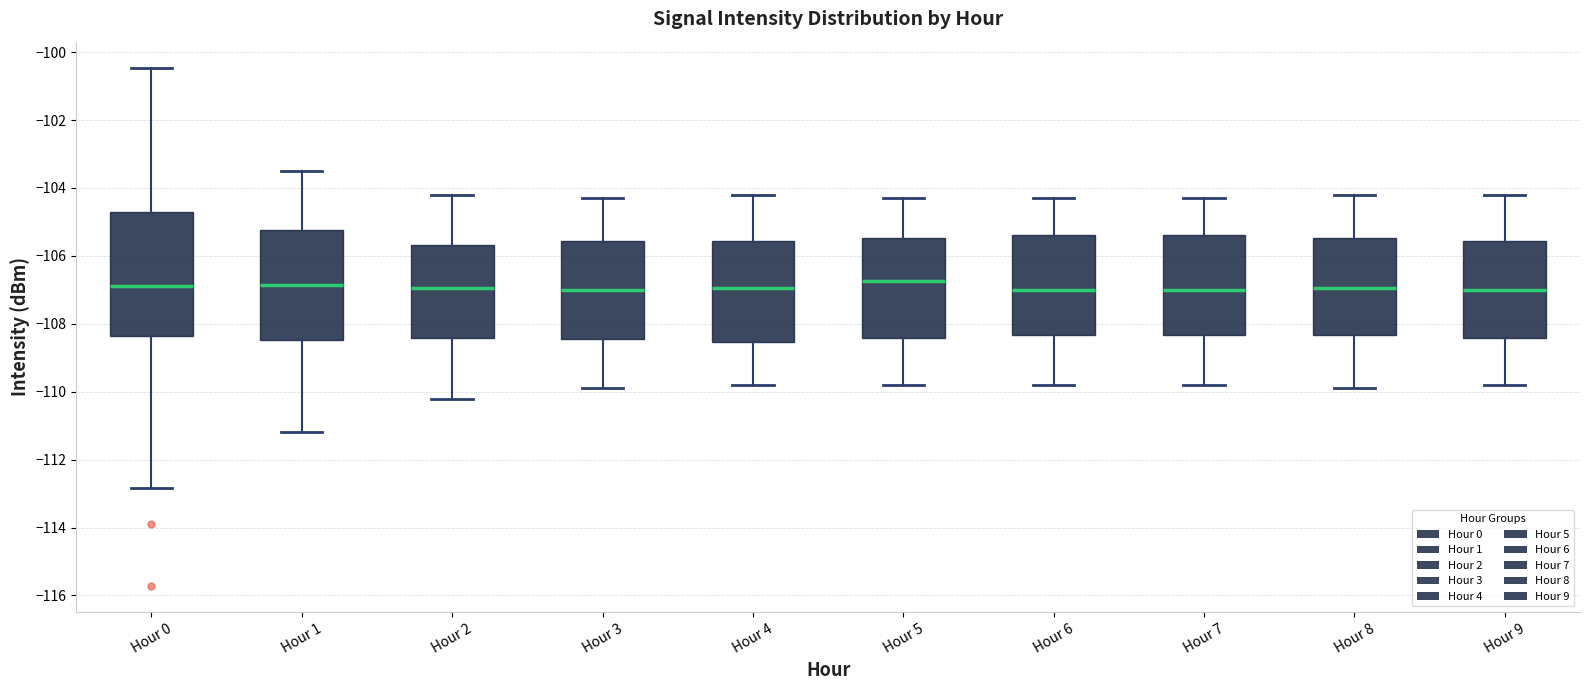

Where is the lower edge of the box for Hour 5 on the y-axis? The values are not printed on the chart, so give them approximately, as read against the axis.

-108.4